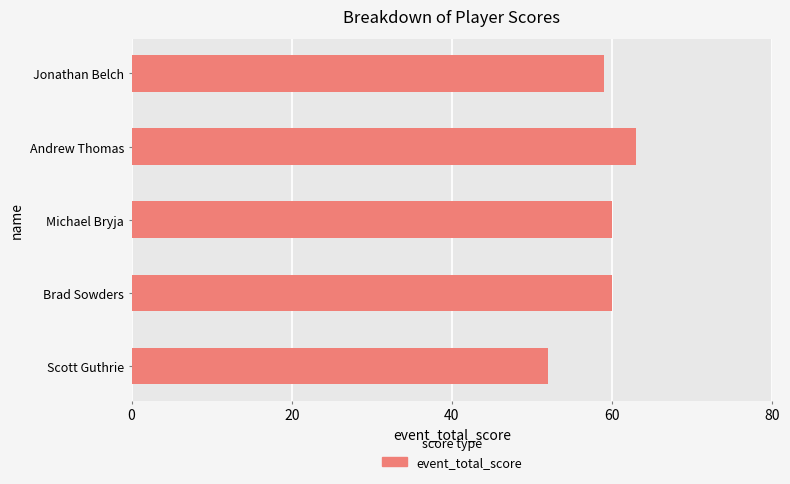

At which label is the value closest to 57?

Jonathan Belch